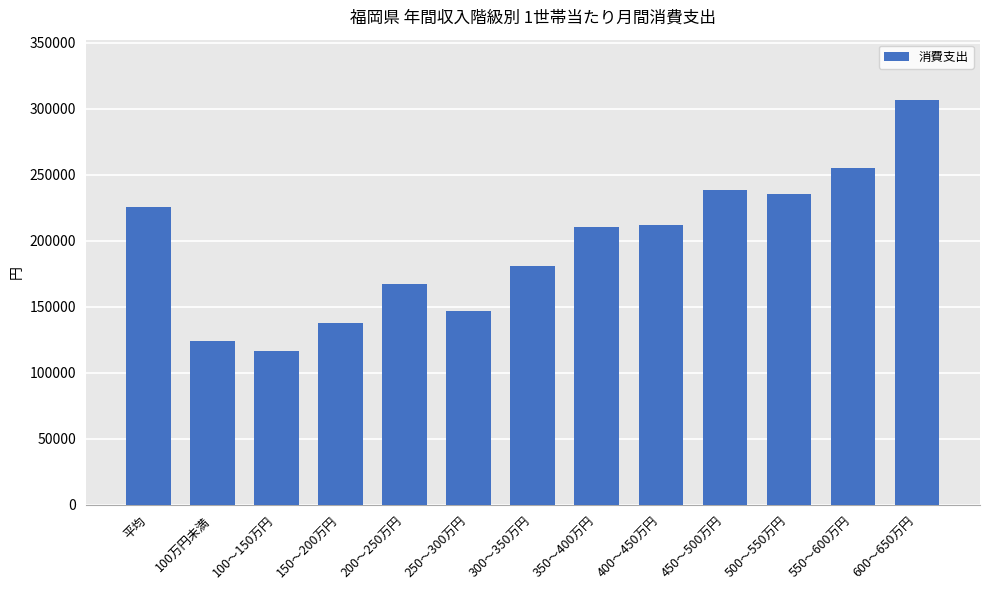

Which category has the lowest value across all series?

100～150万円